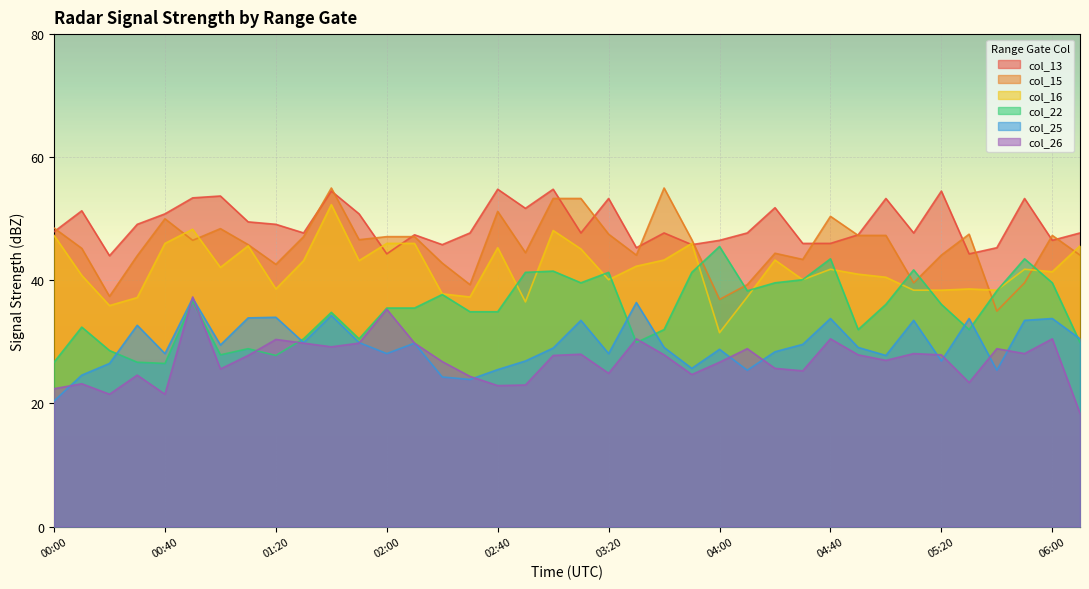

True or false: col_13 and col_25 intersect in this chart.

False